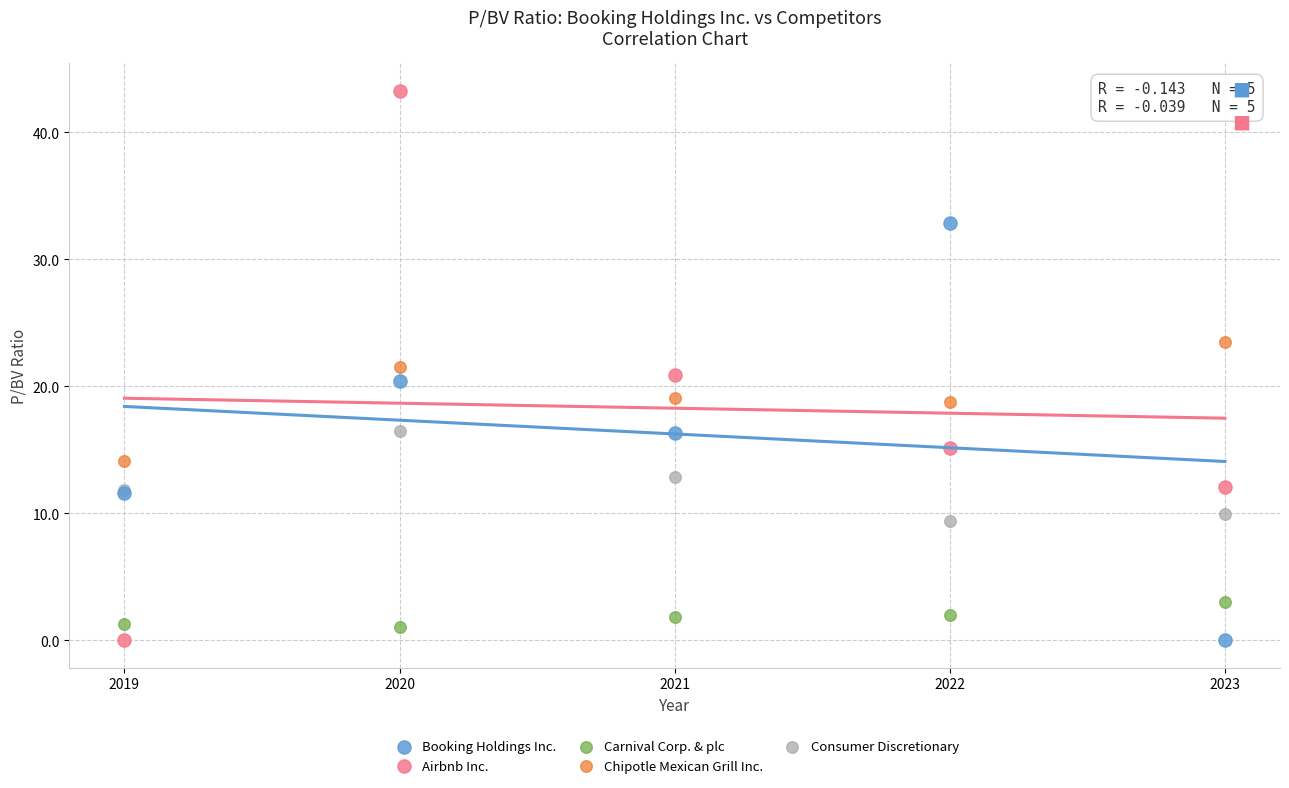

What is the X range (max minus min) for the scatter plot?

4.0